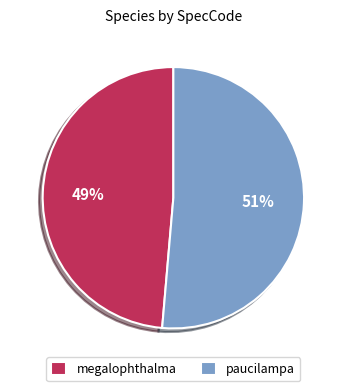

Is the sum of megalophthalma and paucilampa greater than half?

Yes